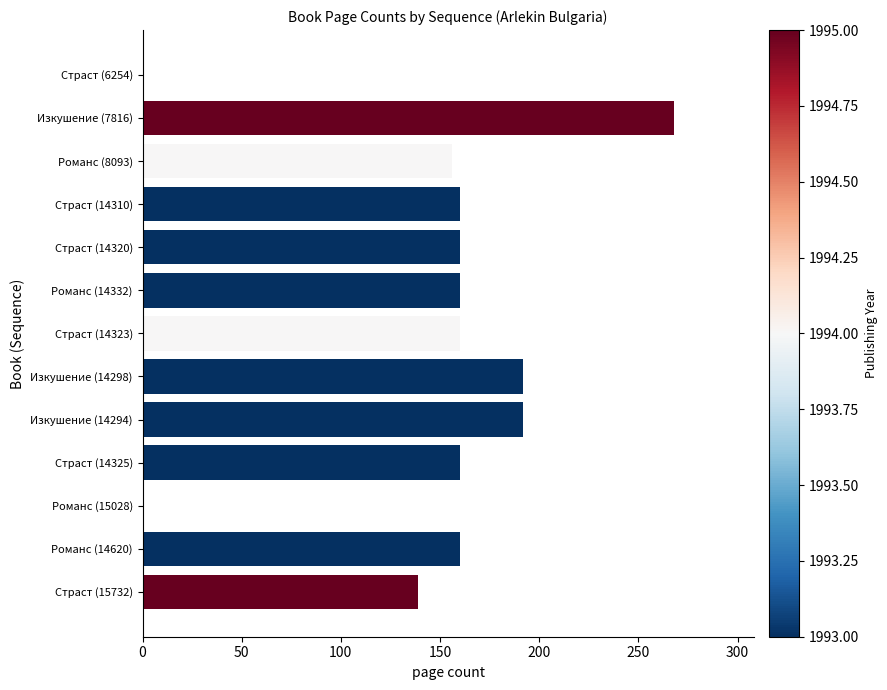

How many categories are shown in the chart?

13